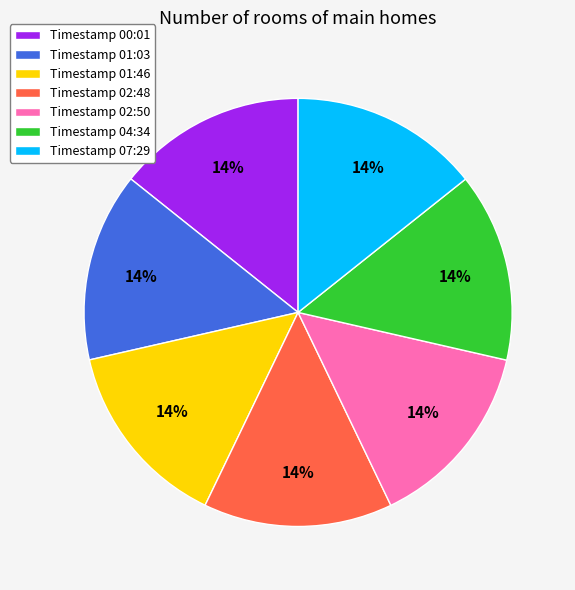

To the nearest percent, what is the combined percentage of Timestamp 02:48 and Timestamp 01:03?

29%